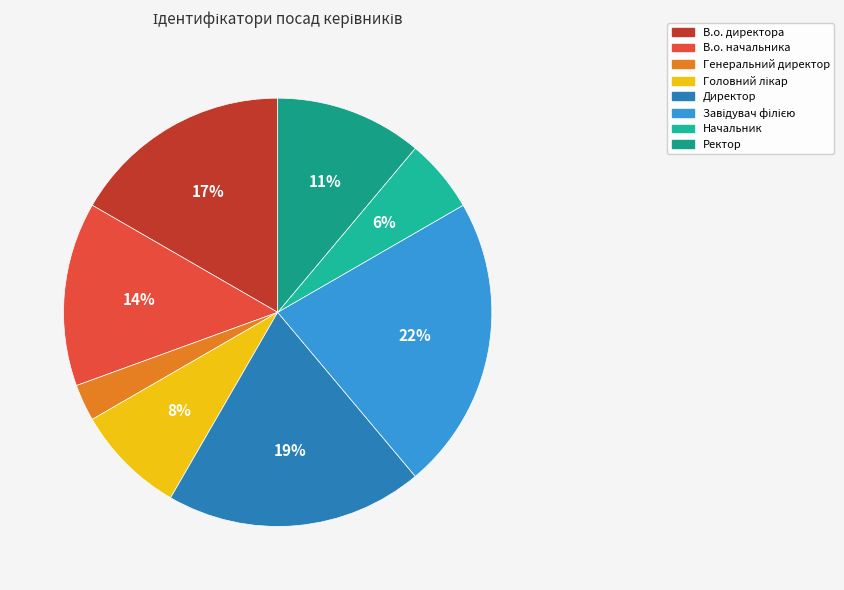

Which has a higher value, Головний лікар or Ректор?

Ректор